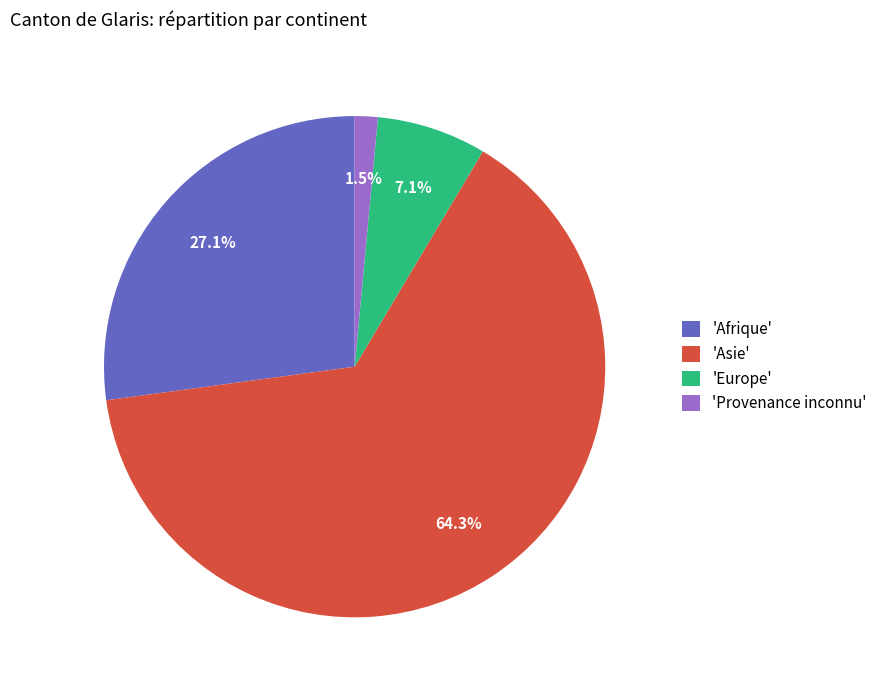

Does any single category account for the majority?

Yes